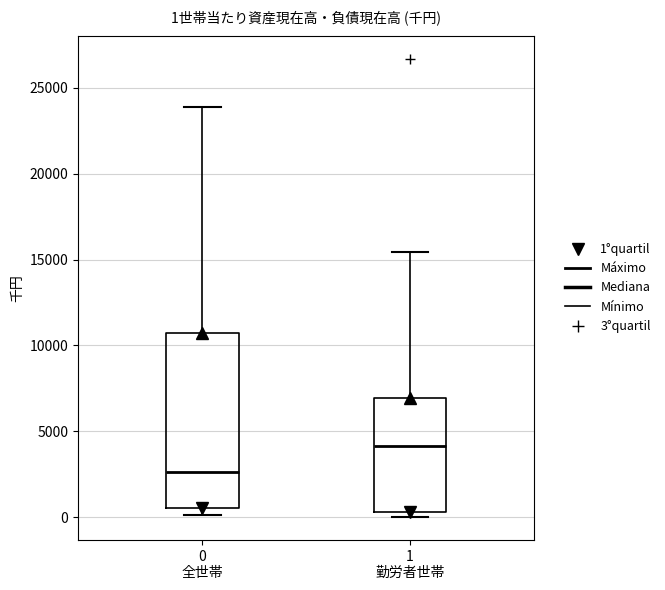

Which box has the lowest median line?

0 全世帯